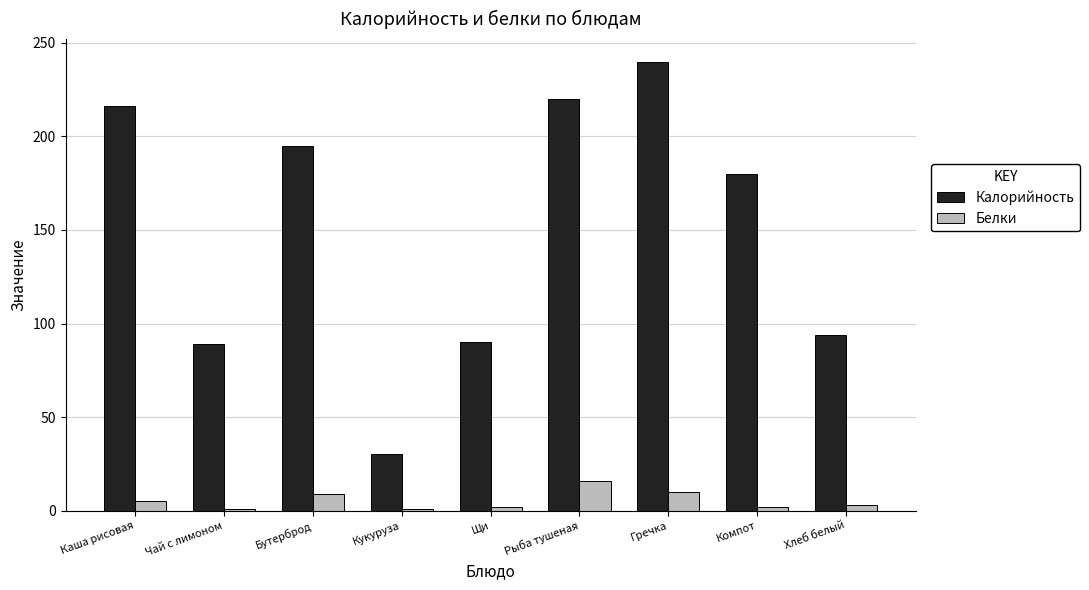

Does the chart contain stacked bars?

No